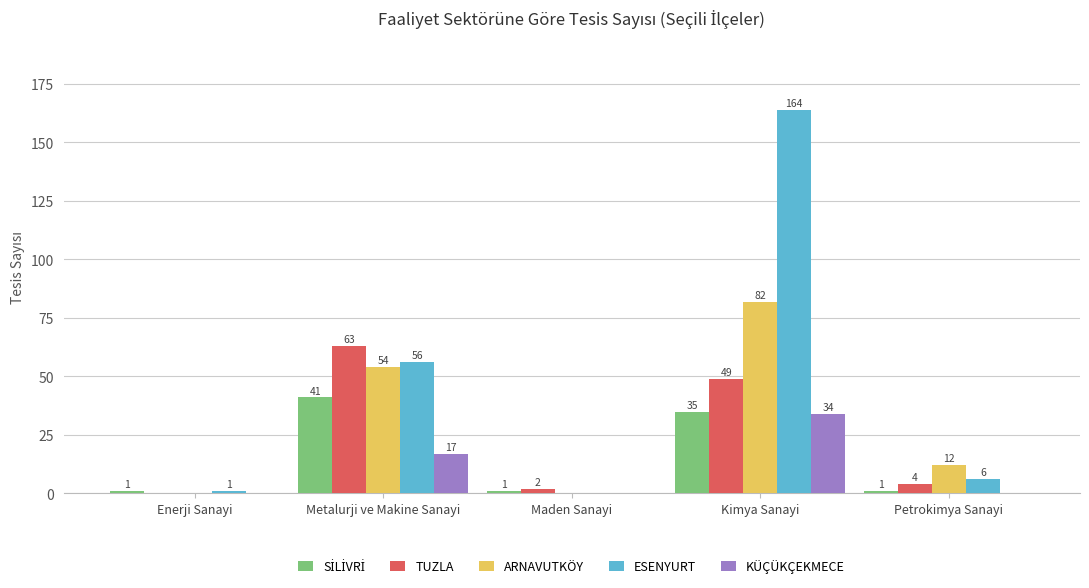

How many groups of bars are there?

5